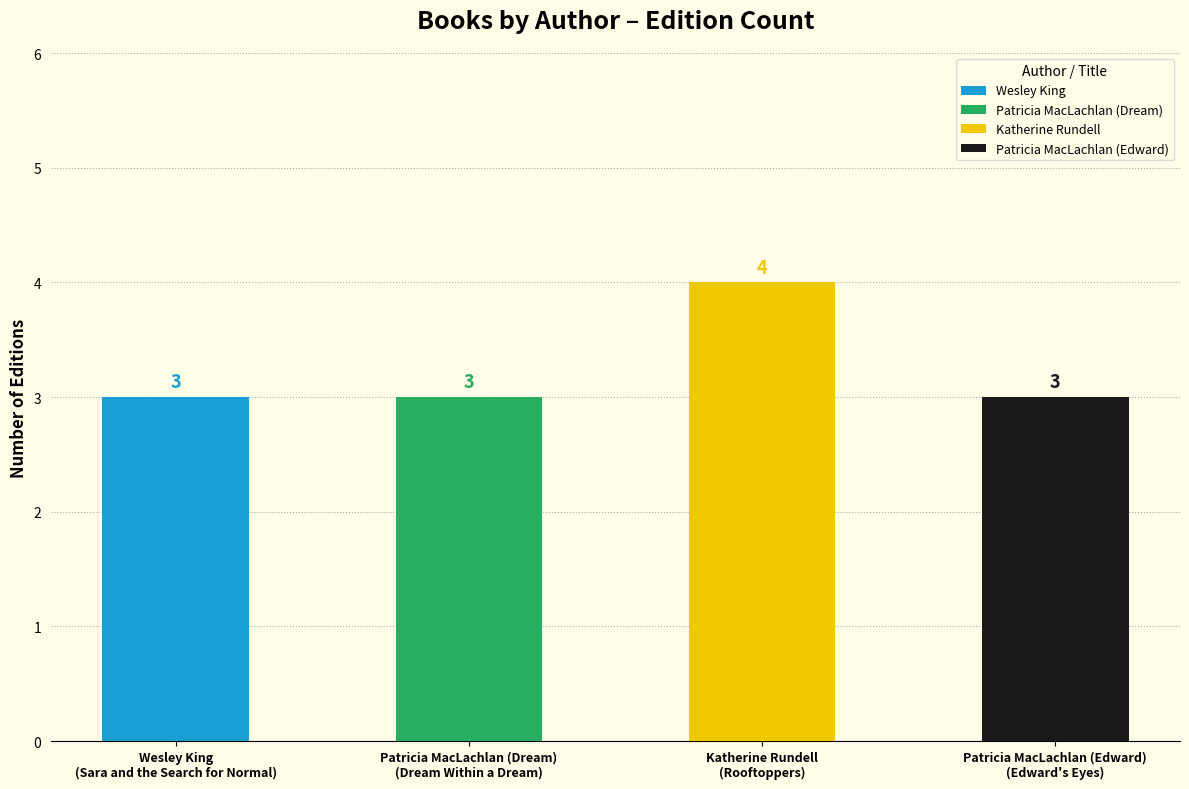

Reading left to right, what are all the values shown in this chart?

Wesley King=3	Patricia MacLachlan (Dream)=3	Katherine Rundell=4	Patricia MacLachlan (Edward)=3